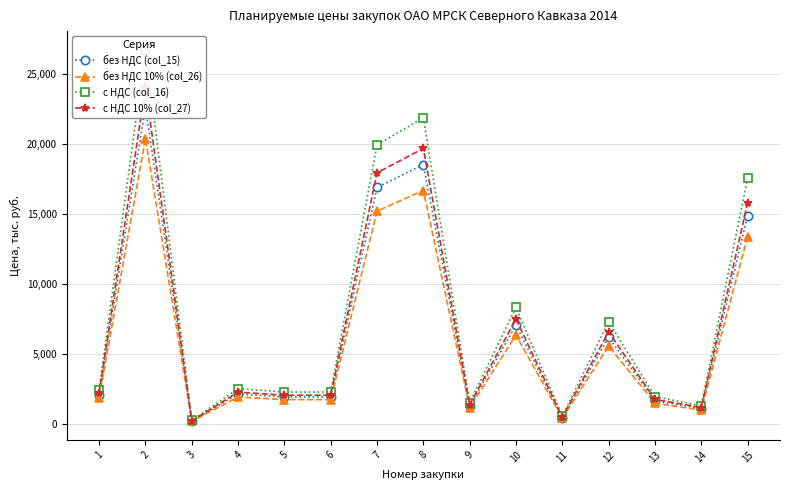

Which series has the widest spread of values?

с НДС (col_16)